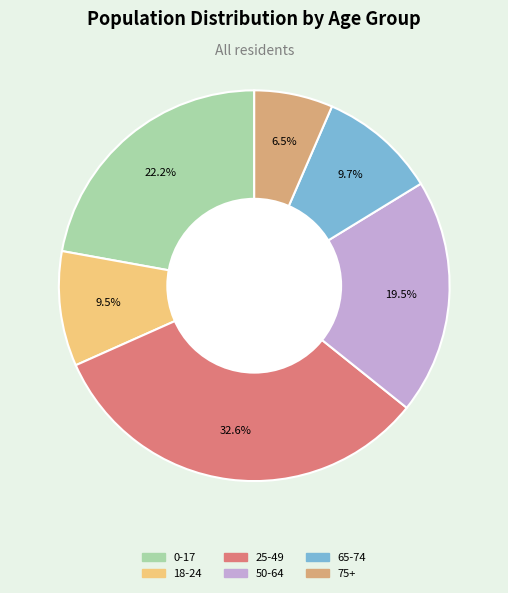

What is the ratio of the value at 18-24 to the value at 75+?

1.5